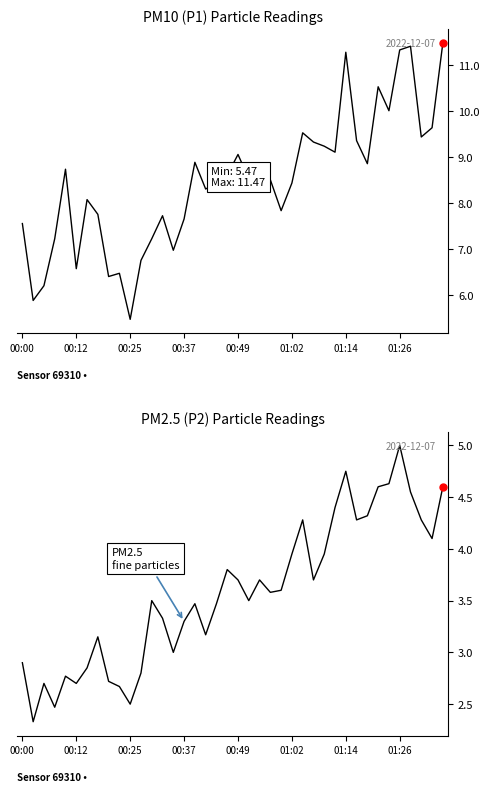

Does the chart have visible grid lines?

No